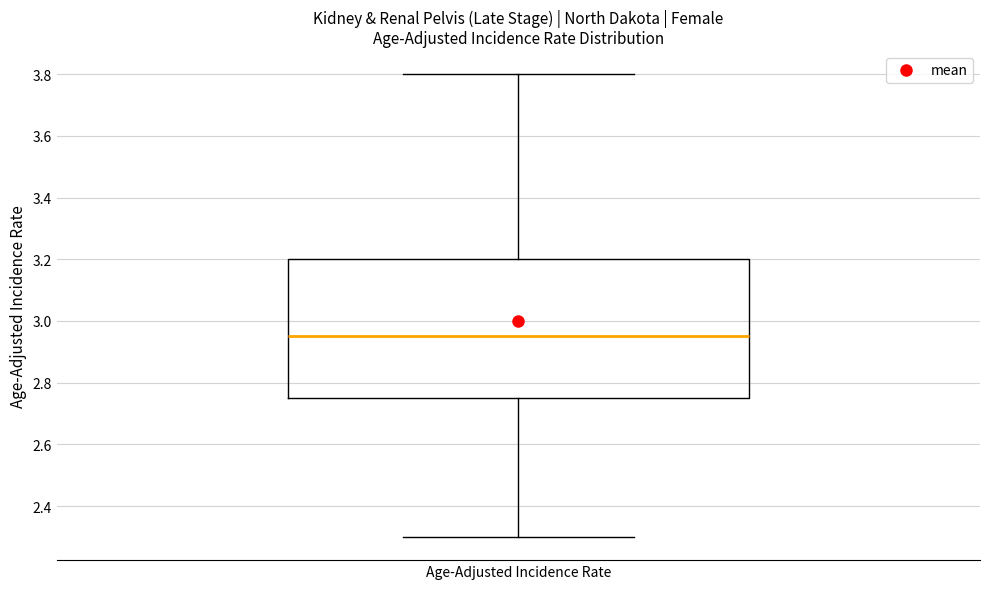

Read this box plot against the y-axis: the position of the median line, the range covered by the box, and the ends of both whiskers. The values are not printed on the chart, so give them approximately, as read against the axis.

median 2.96, box 2.76 to 3.20, whiskers 2.30 to 3.80